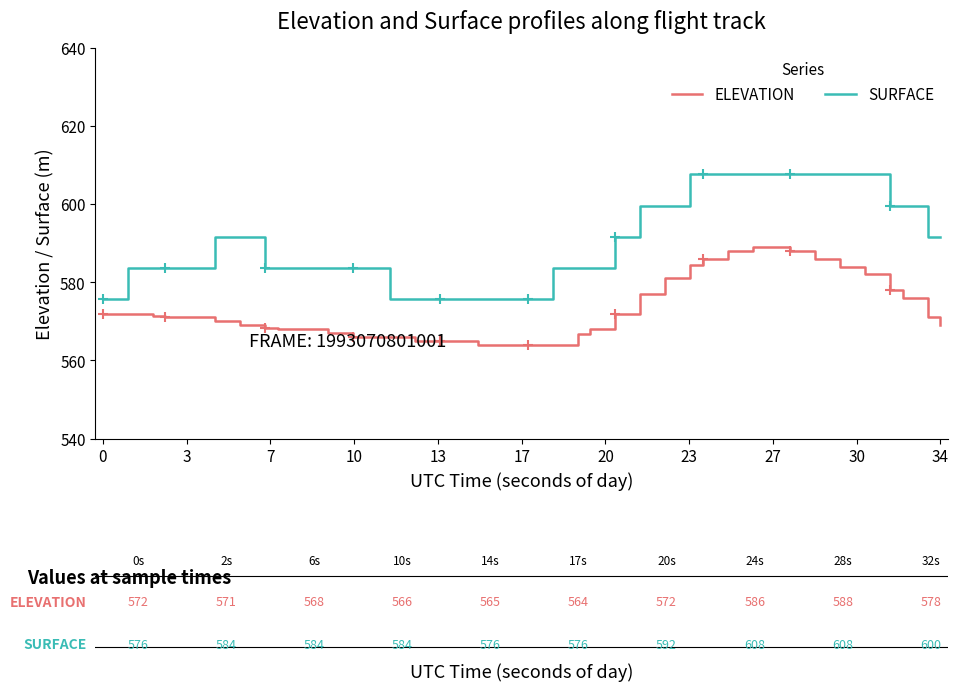

Which series has the largest range (max minus min)?

SURFACE